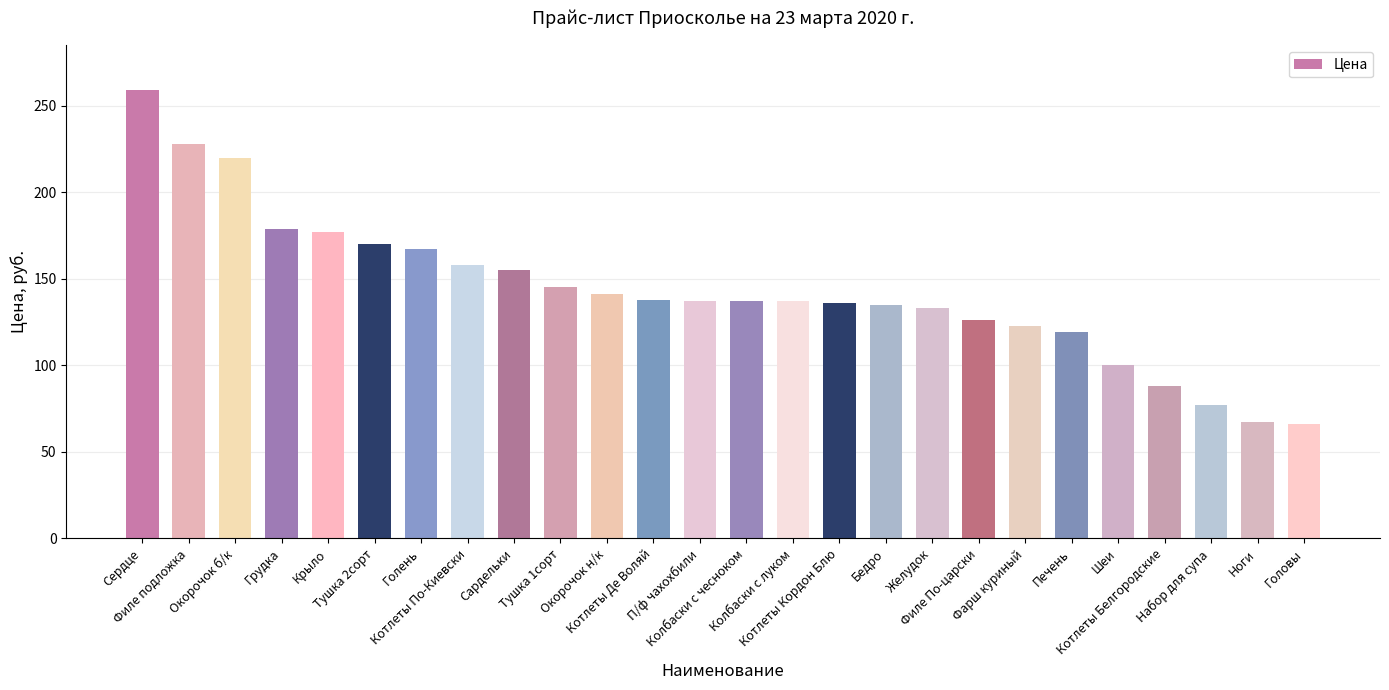

What is the difference between the second highest and second lowest values?

161